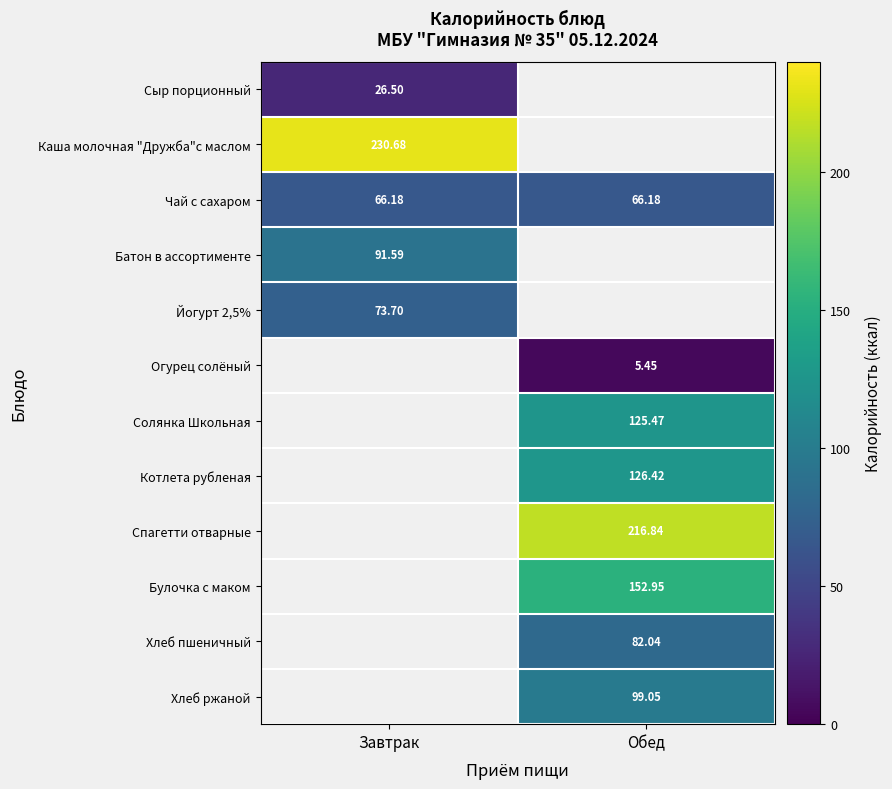

Which label corresponds to the smallest value in the chart?

Обед